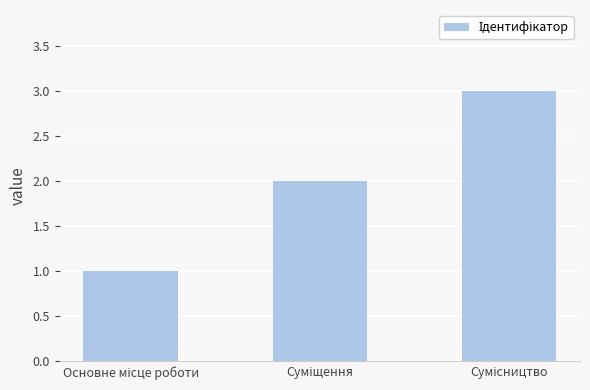

What is the sum of all values?

6